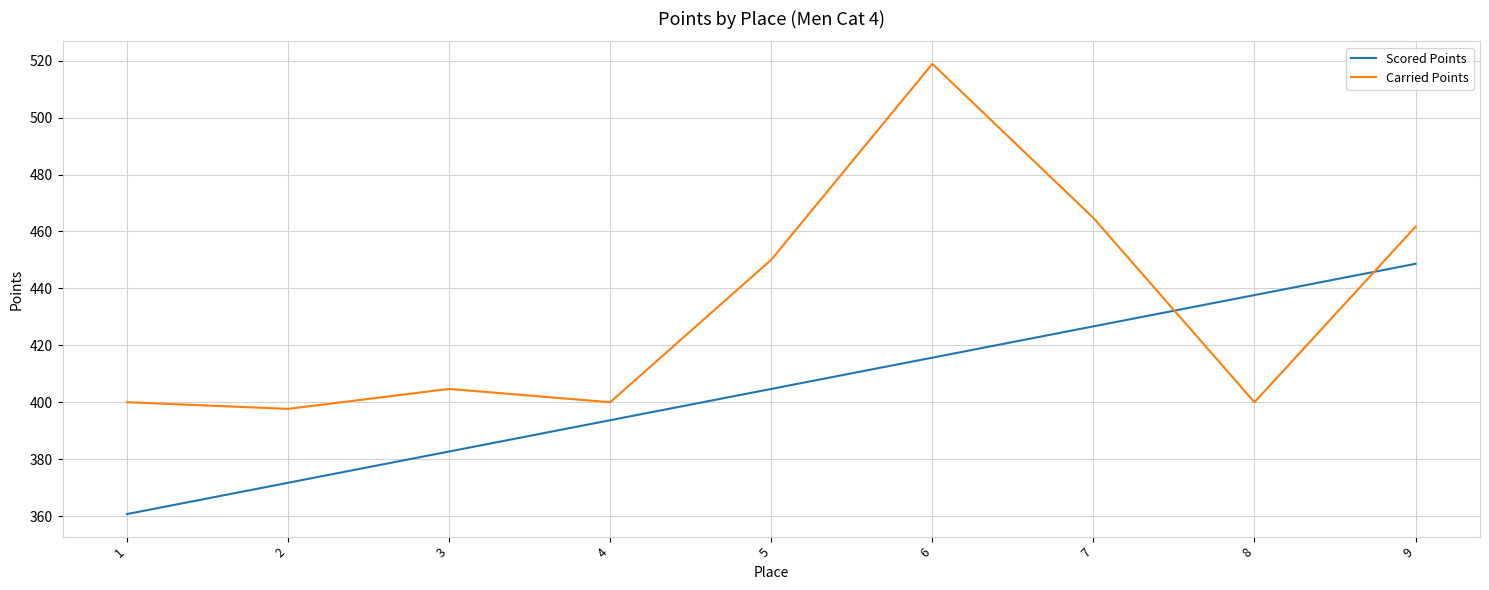

What is the greatest value displayed?

518.9